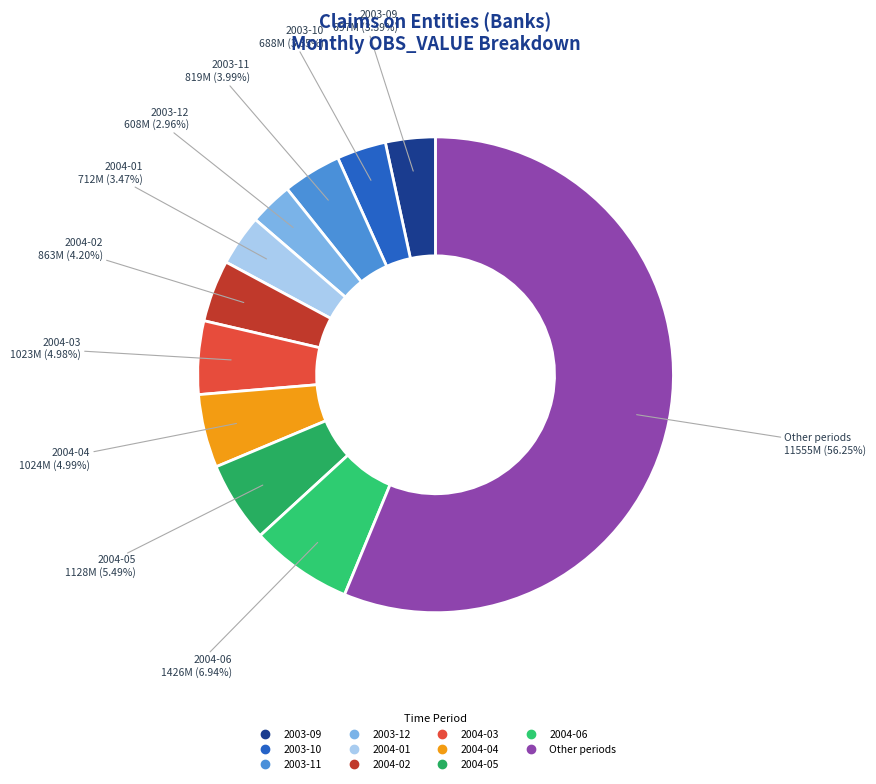

How many slices are in this pie chart?

11